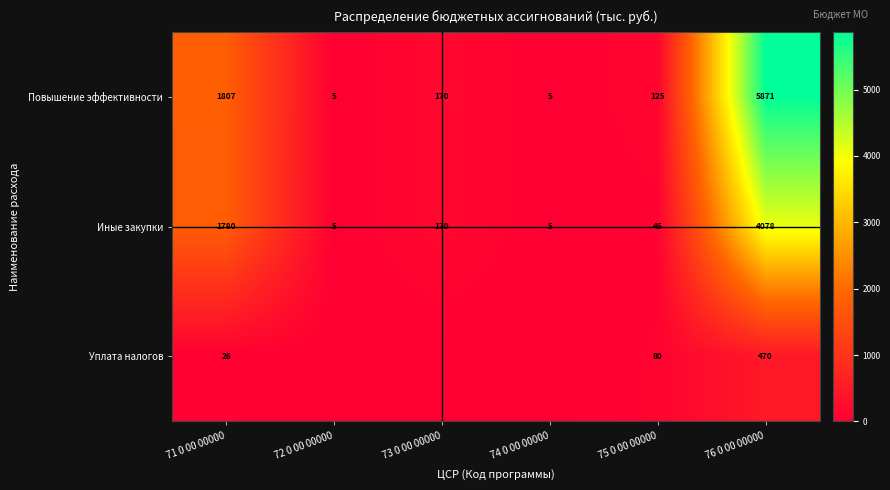

What is the spread (max minus min) of values at 75 0 00 00000?

80